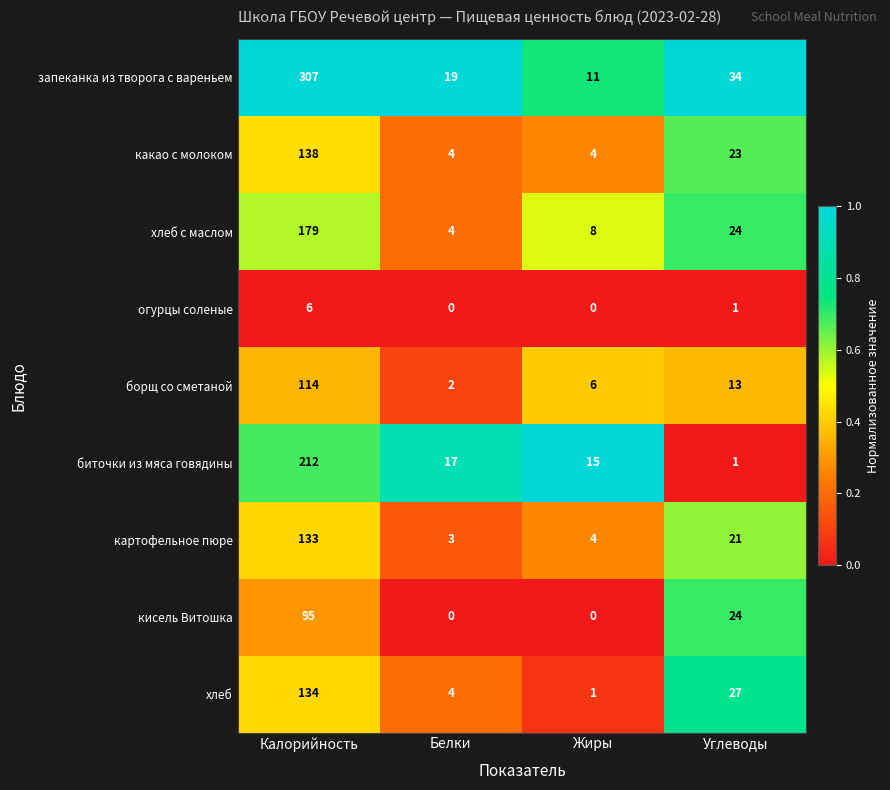

What is the difference between the highest and lowest values at Калорийность?

301